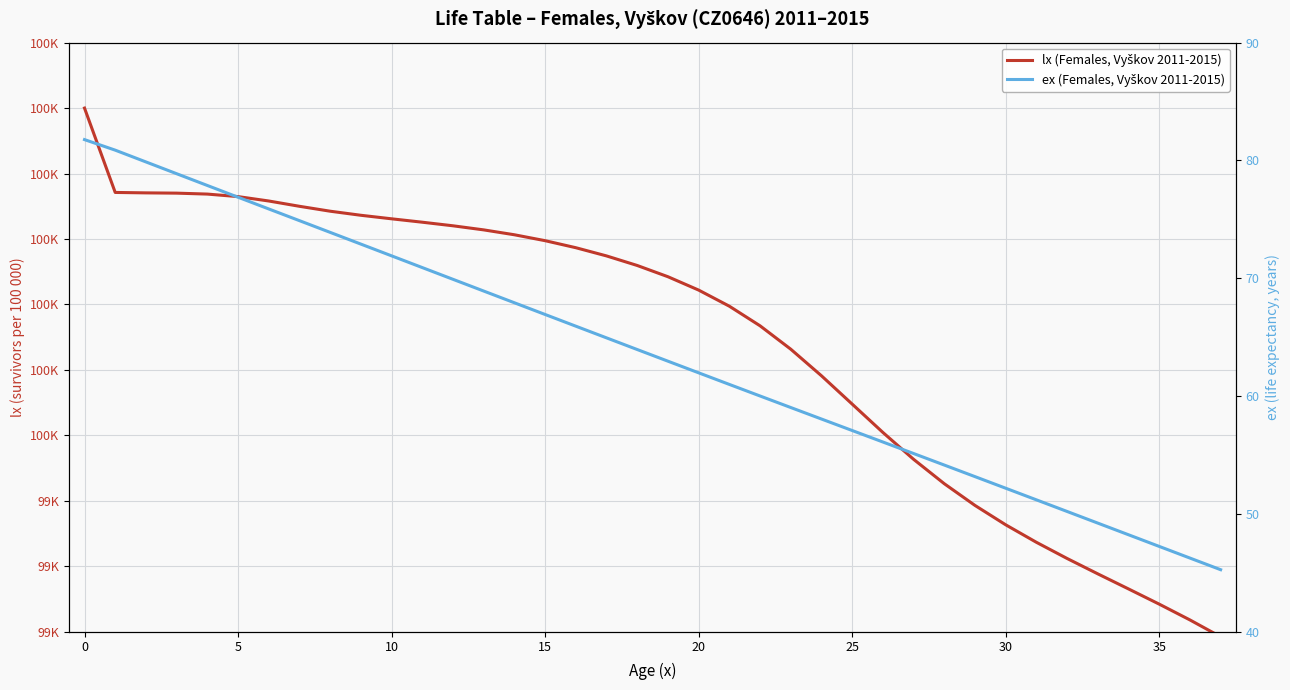

True or false: lx (Females, Vyškov 2011-2015) and ex (Females, Vyškov 2011-2015) intersect in this chart.

False